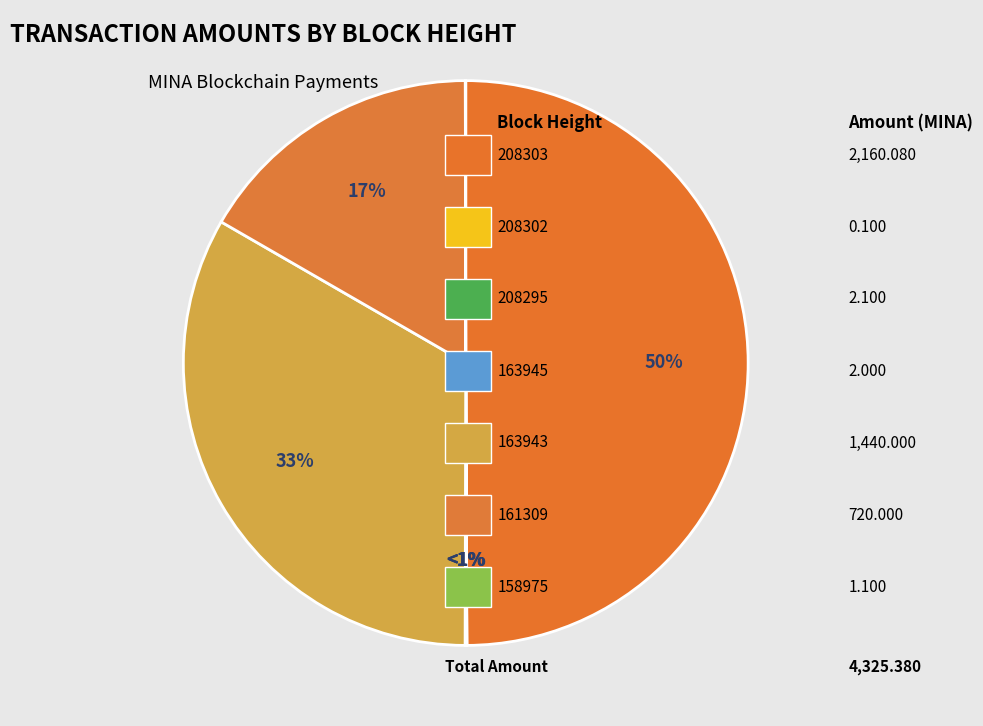

Is it true that 161309 is 28% of the pie?

False